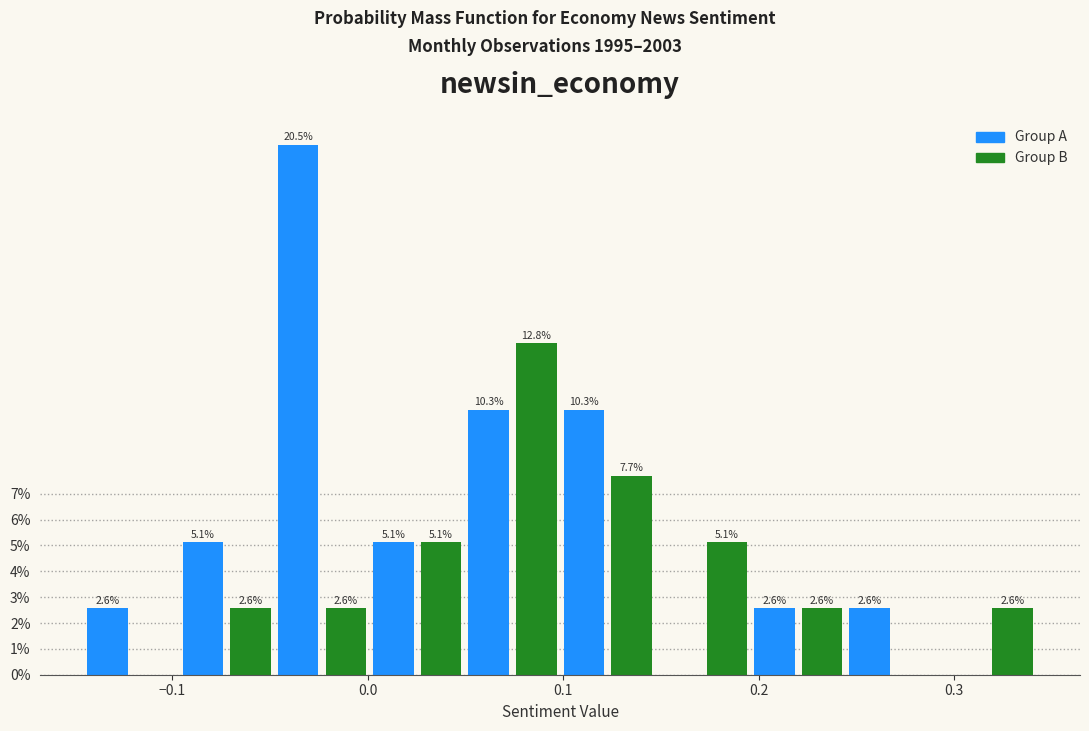

Read against the x-axis, roughly where is the centre of the tallest bar?

-0.04